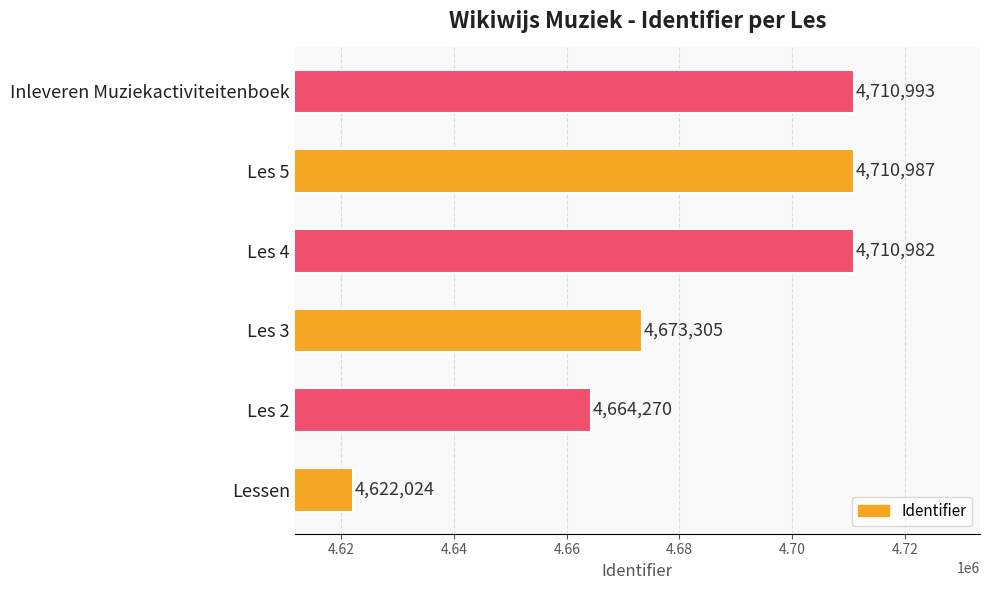

How many values are below 4710982?

3